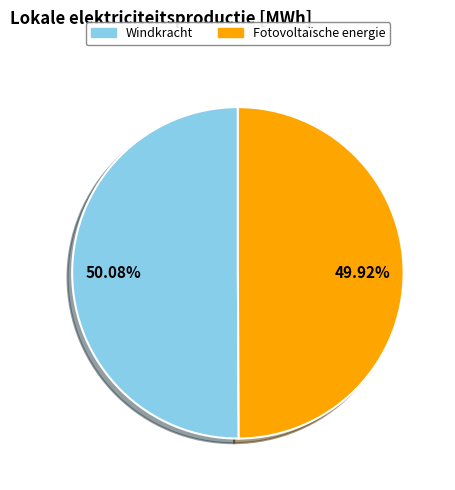

Is there a majority slice in this chart?

Yes